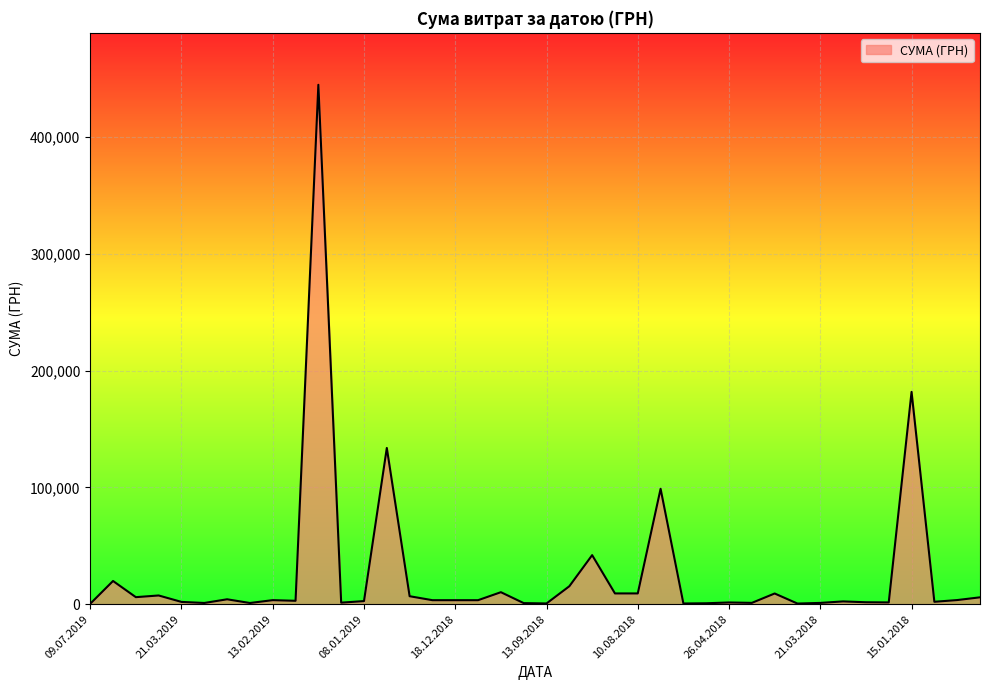

What is the difference between the maximum and minimum values?

444498.9